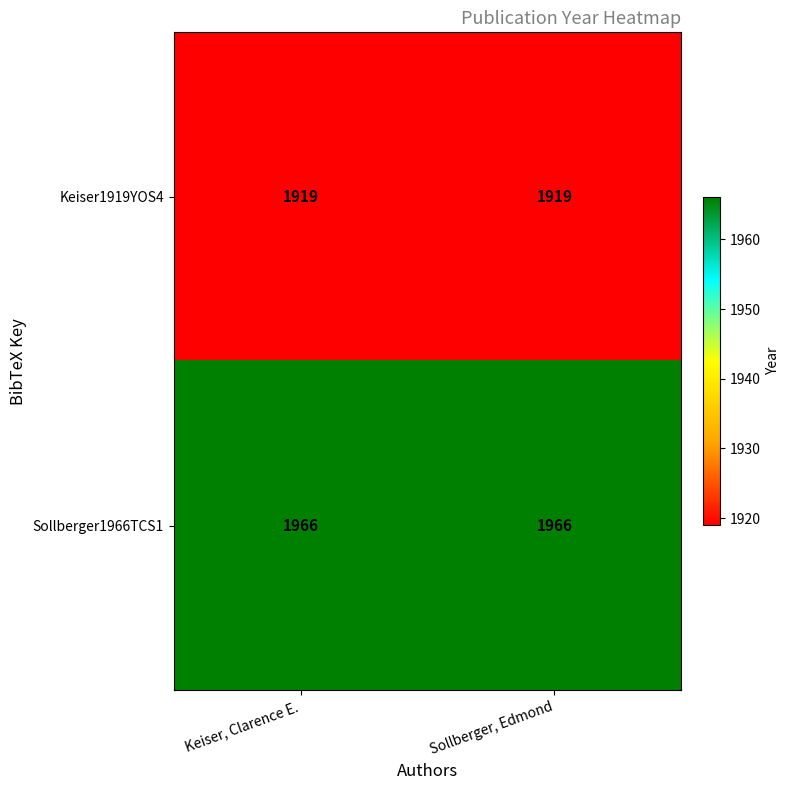

The Keiser1919YOS4 series shows 1919 at Keiser, Clarence E.. True or false?

True